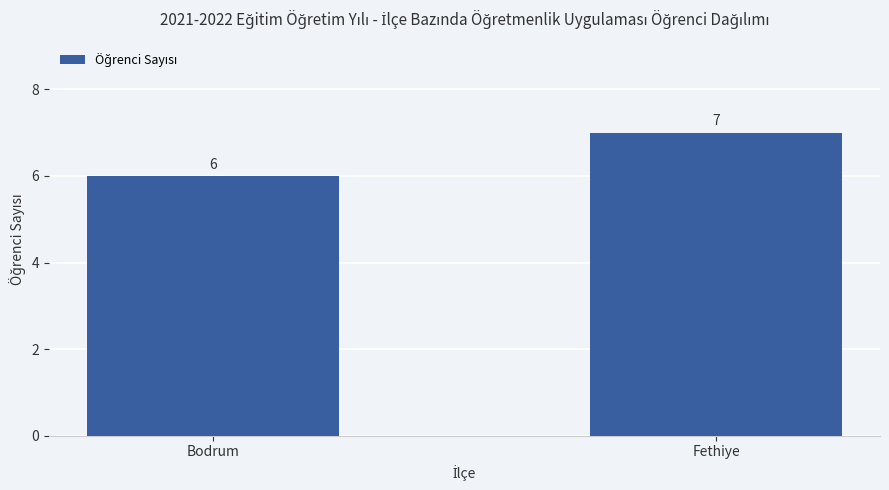

Between Fethiye and Bodrum, which is larger?

Fethiye